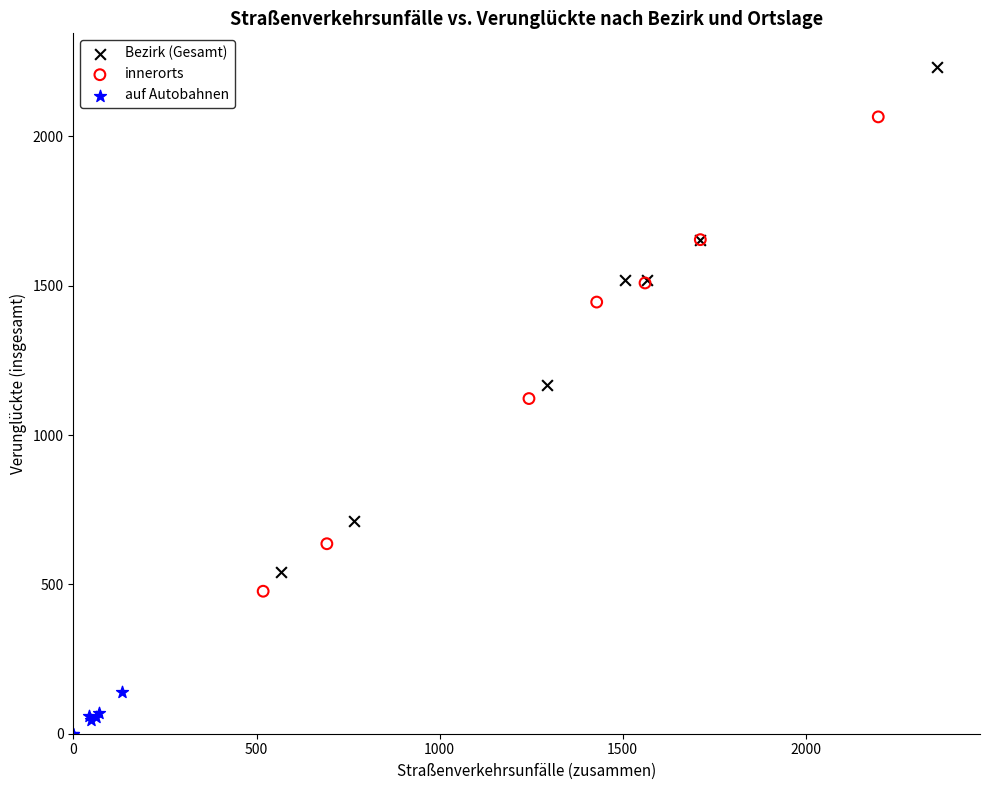

Which series has the widest spread of Y values?

Bezirk (Gesamt)